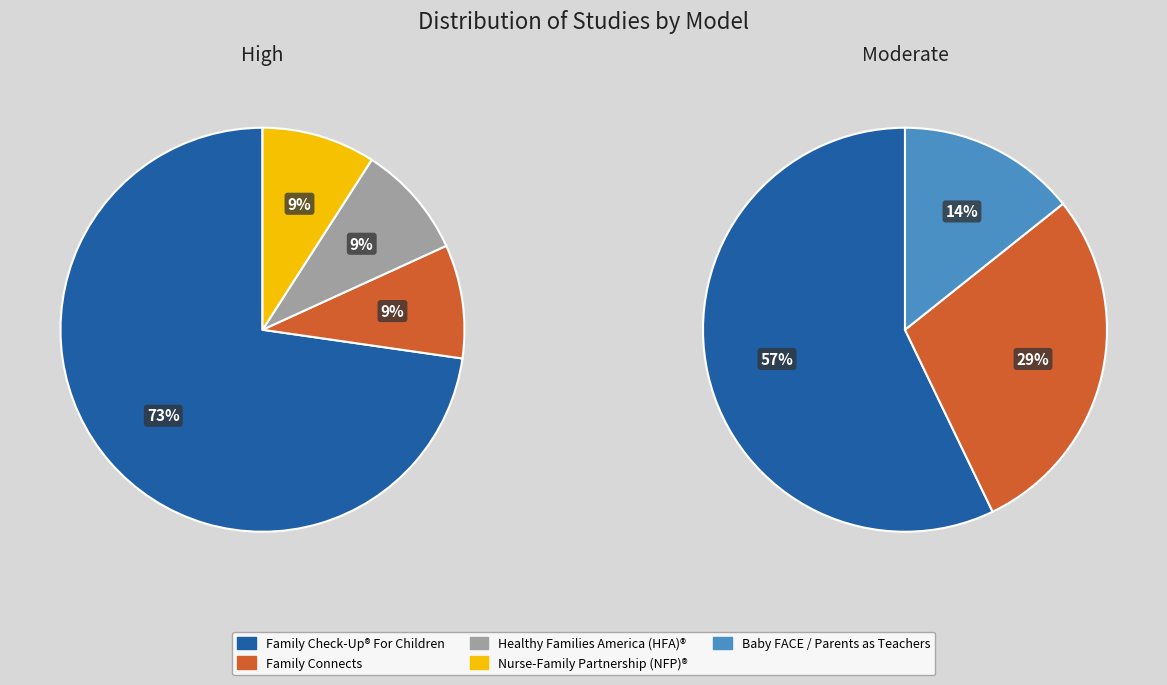

Combined, what portion of the pie is Family Check-Up® For Children and Healthy Families America (HFA)®?

72.2%